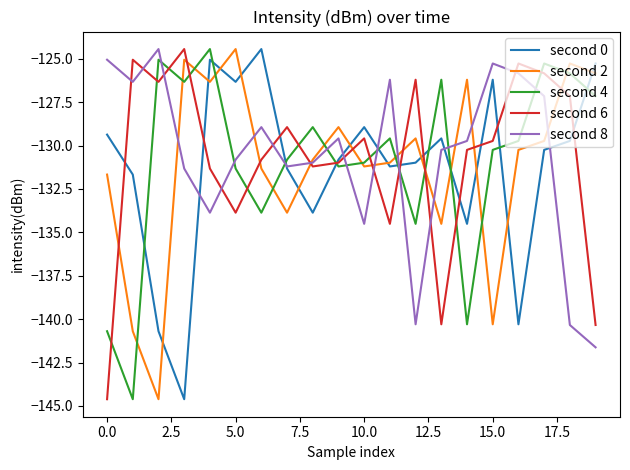

How many times do second 0 and second 4 cross each other?

10